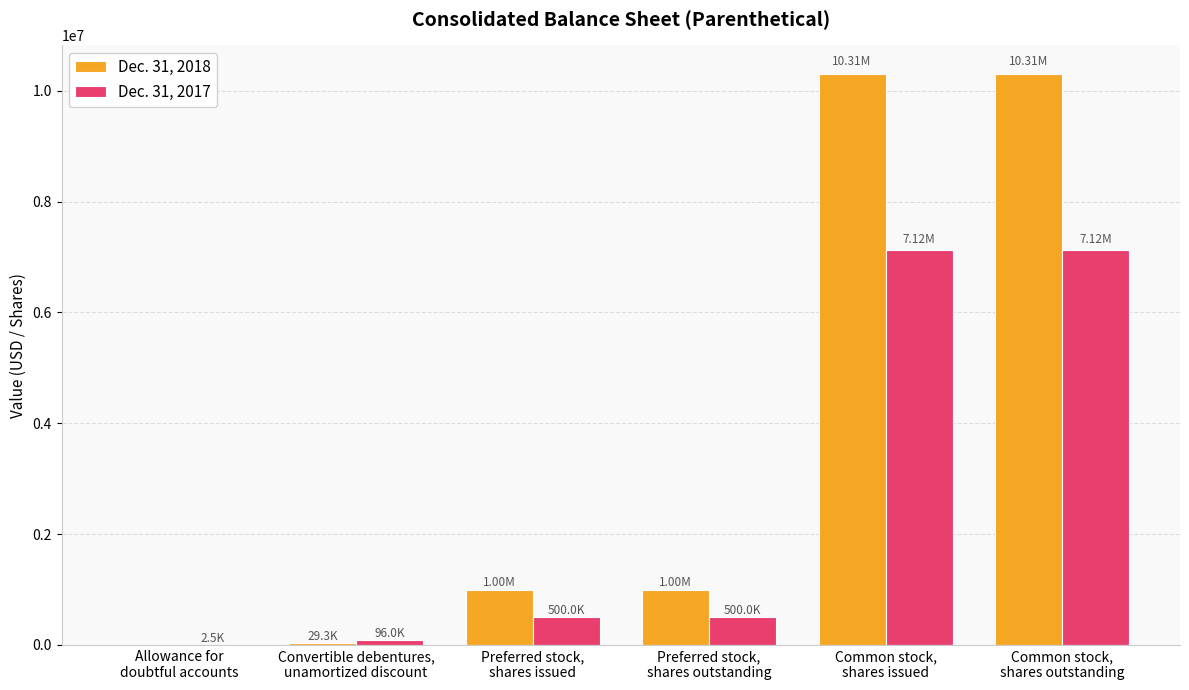

What is the difference between the Dec. 31, 2017 values at Common stock,
shares outstanding and Preferred stock,
shares outstanding?

6623521